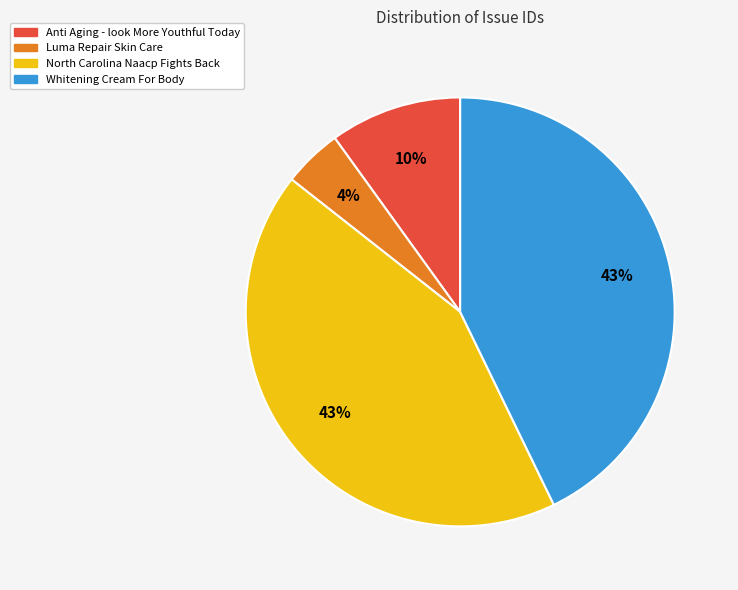

Is there any slice that represents more than half of the pie?

No